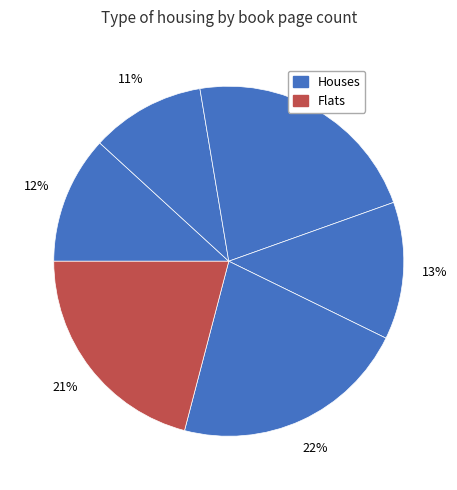

How many slices are in this pie chart?

6